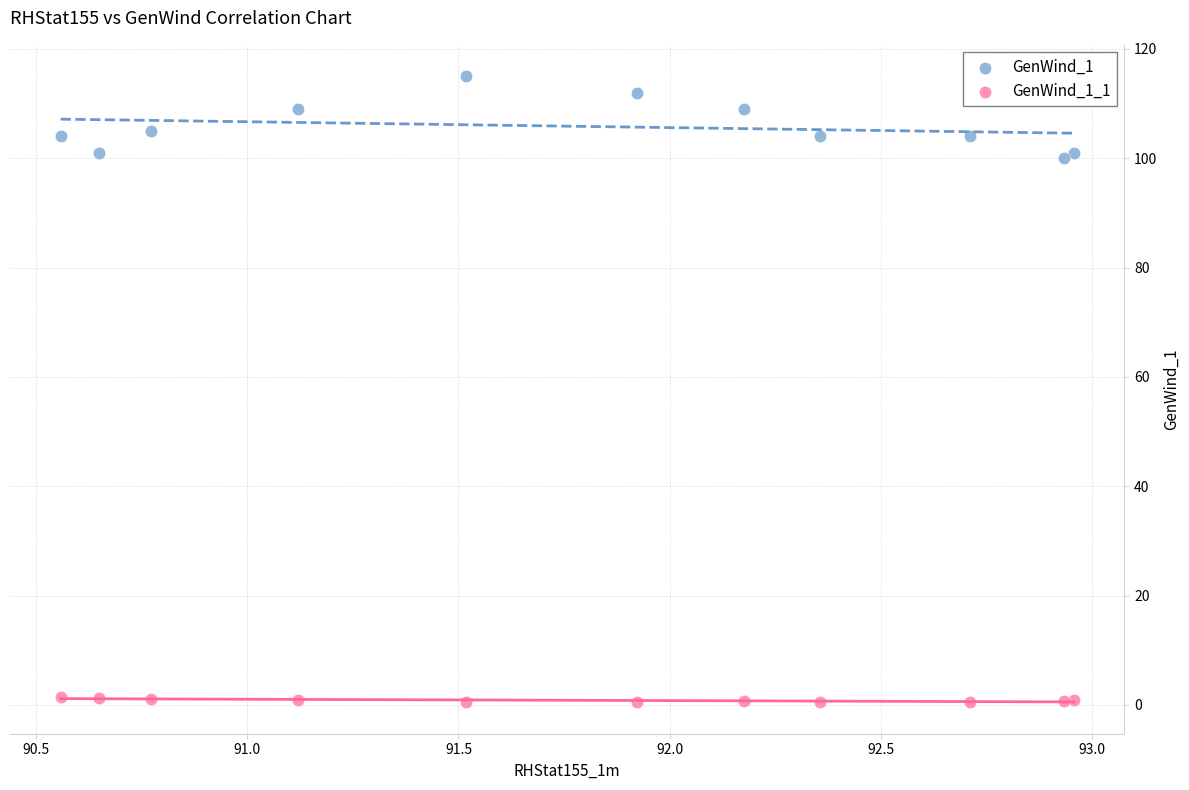

Which series contains the lowest Y value?

GenWind_1_1